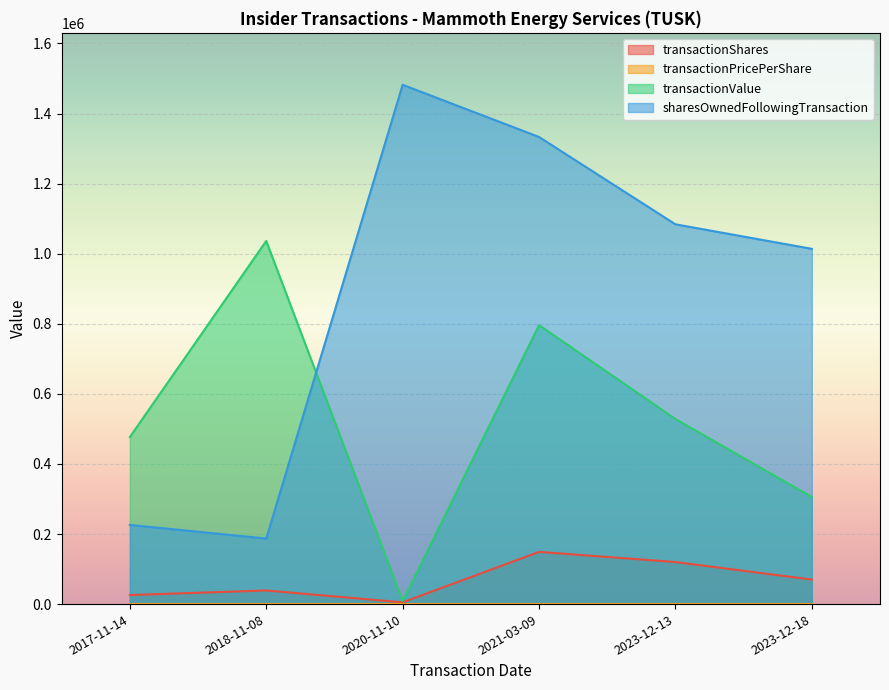

What is the sum of the transactionShares values at 2018-11-08 and 2021-03-09?

187831.0